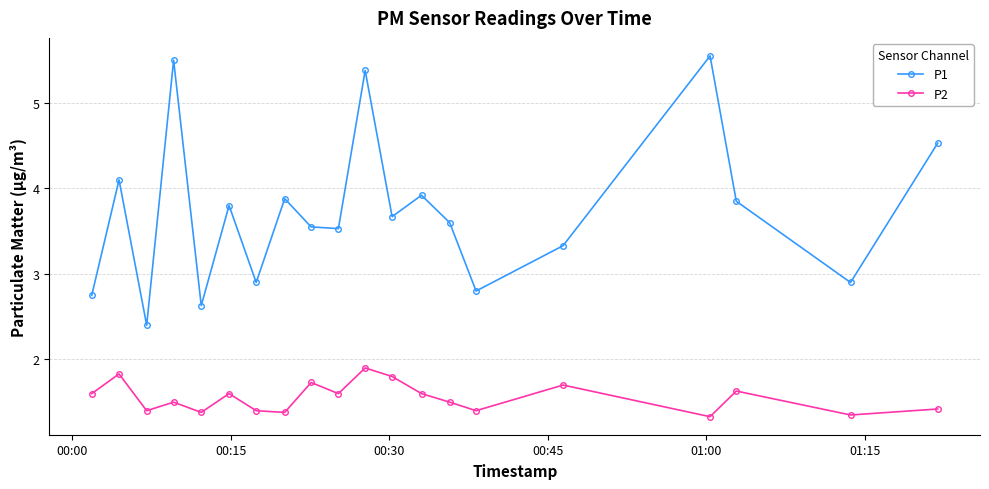

True or false: P2 has more than 0 points higher than both neighbors.

True